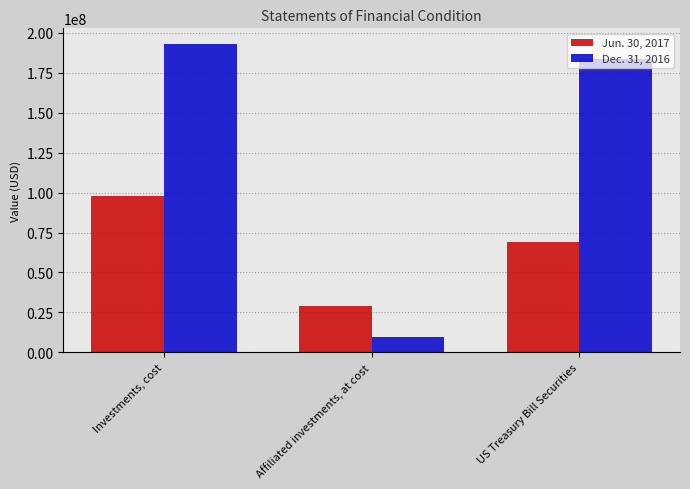

What position from the right is US Treasury Bill Securities?

1